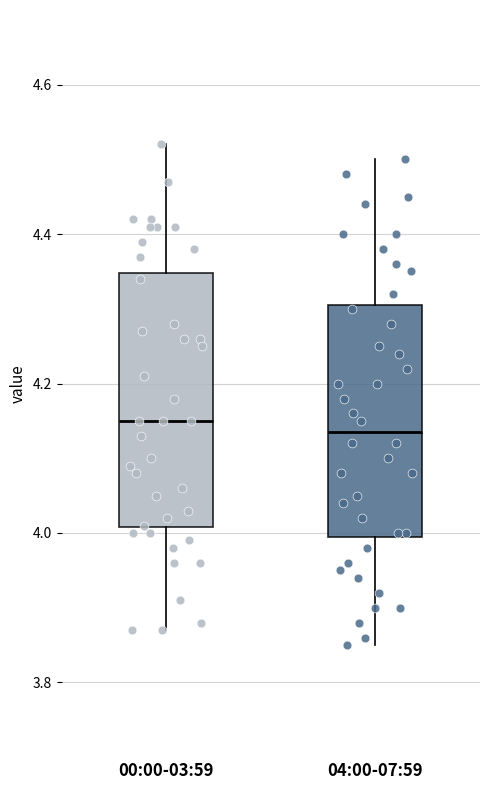

Reading left to right, transcribe this box plot: for each box, give where its median line is, the range the box spans, and where its two whiskers end, as read against the y-axis. The values are not printed on the chart, so give them approximately, as read against the axis.

00:00-03:59: median 4.16, box 4.00 to 4.34, whiskers 3.88 to 4.52
04:00-07:59: median 4.14, box 4.00 to 4.30, whiskers 3.86 to 4.50